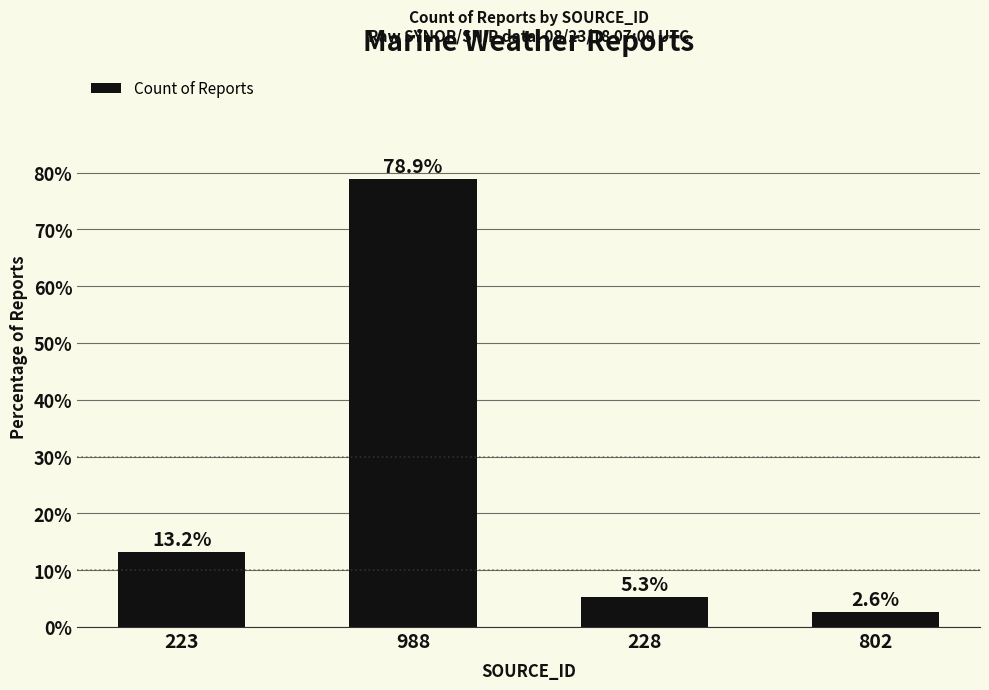

Approximately how many times larger is the value at 802 compared to 228?

0.5